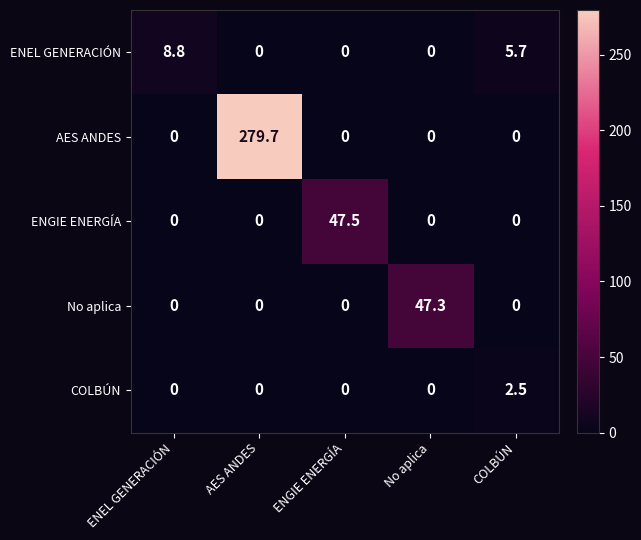

What is the sum of all ENEL GENERACIÓN values?

14.5